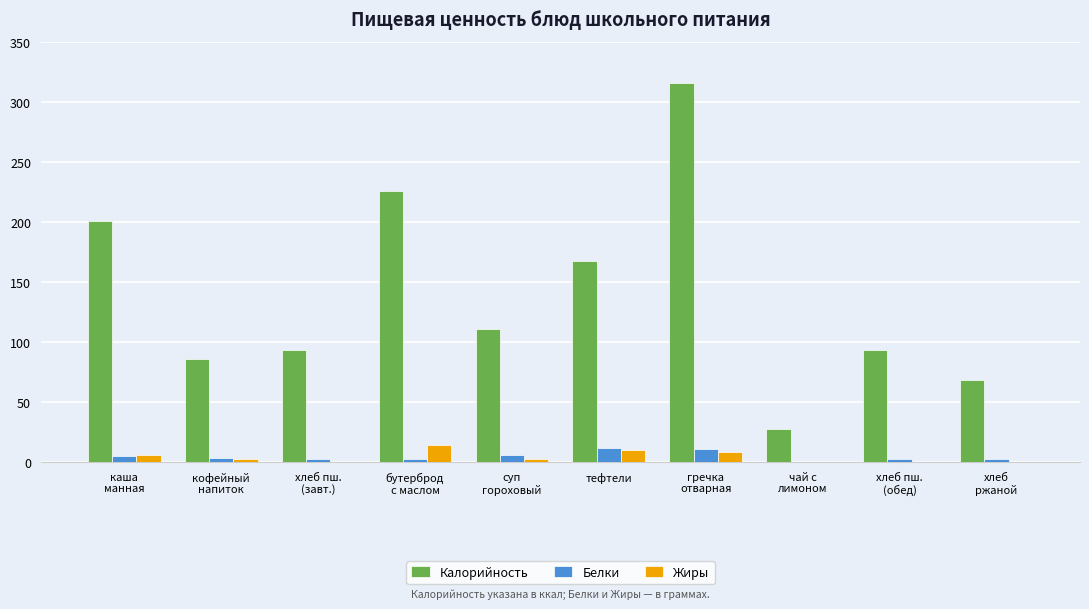

Which category has the highest value in the Калорийность series?

гречка
отварная